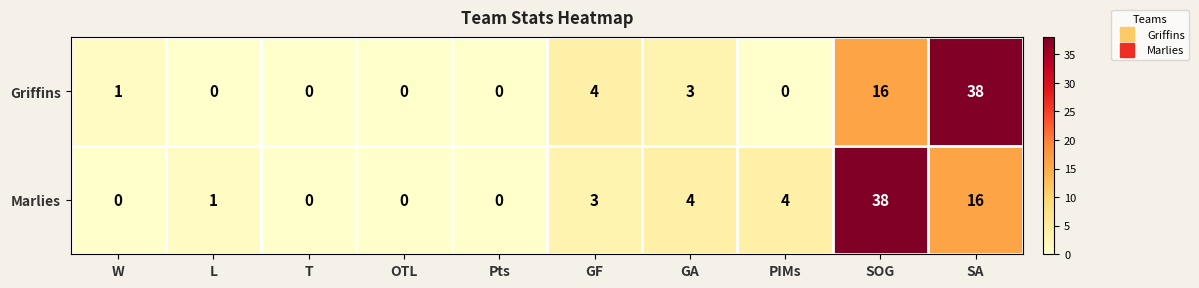

Rank the series by their average value, from highest to lowest.

Marlies, Griffins